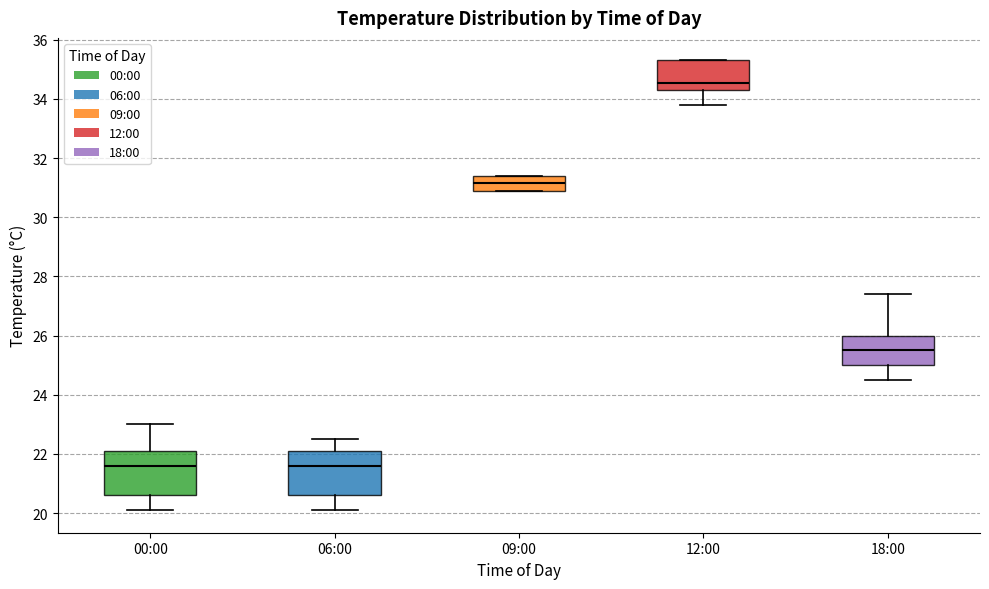

Where is the lower edge of the box for 00:00 on the y-axis? The values are not printed on the chart, so give them approximately, as read against the axis.

20.6